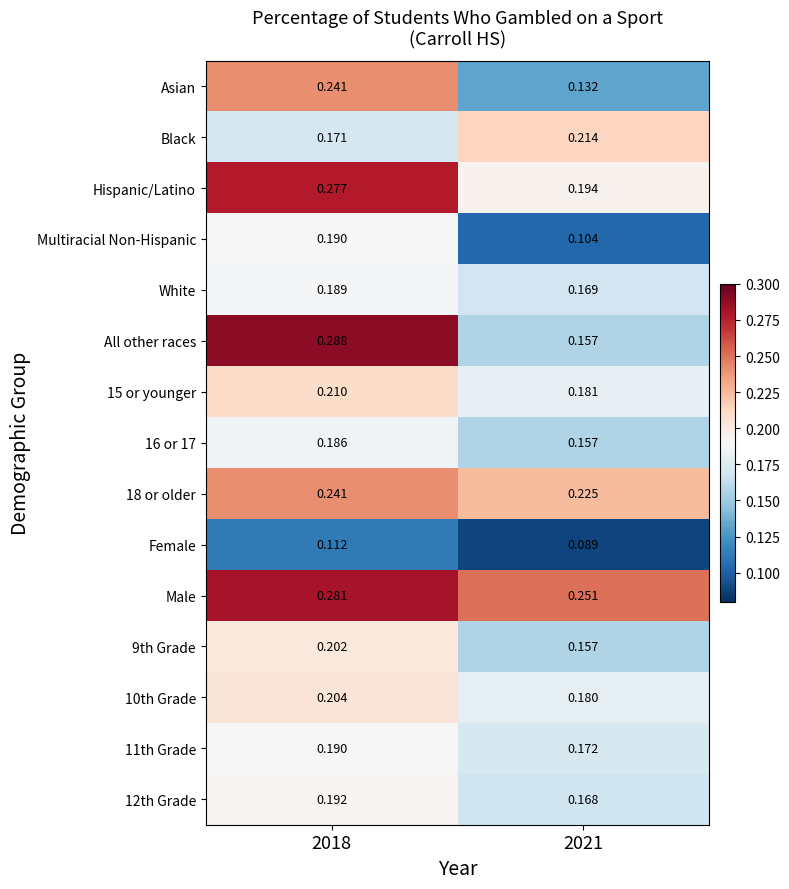

Which series has the widest spread of values?

All other races